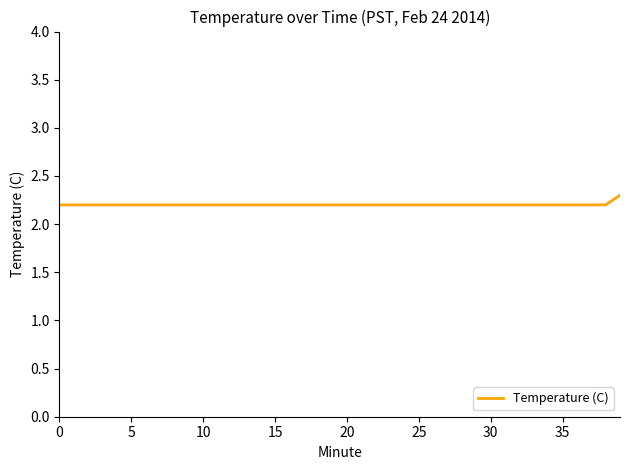

Reading left to right, what are all the values shown in this chart?

2.2	2.2	2.2	2.2	2.2	2.2	2.2	2.2	2.2	2.2	2.2	2.2	2.2	2.2	2.2	2.2	2.2	2.2	2.2	2.2	2.2	2.2	2.2	2.2	2.2	2.2	2.2	2.2	2.2	2.2	2.2	2.2	2.2	2.2	2.2	2.2	2.2	2.2	2.2	2.3